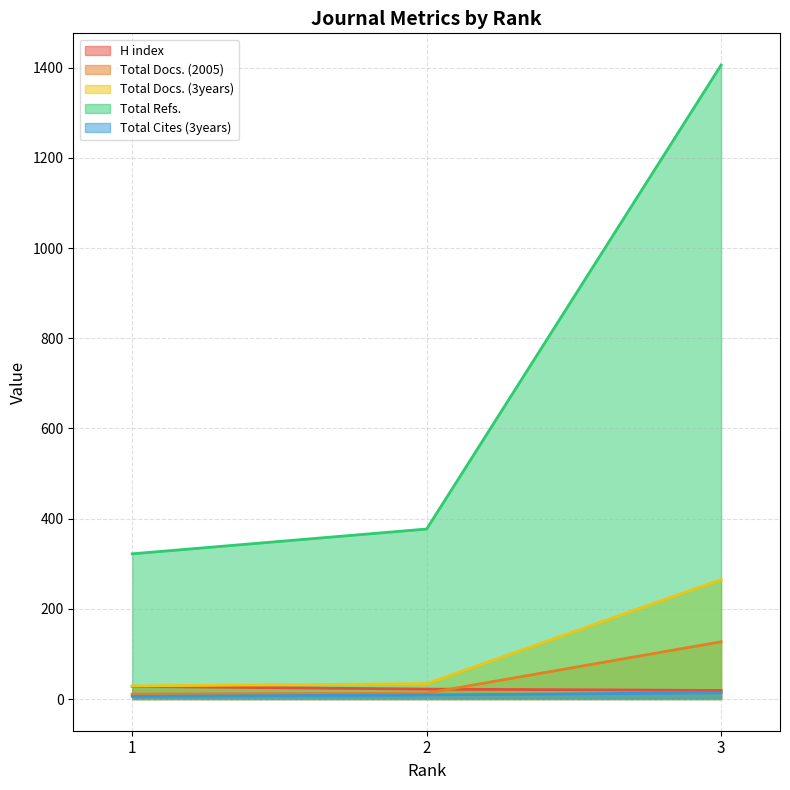

Reading left to right, list all the values displayed in this chart.

H index: 28	22	19
Total Docs. (2005): 11	13	127
Total Docs. (3years): 29	34	265
Total Refs.: 322	377	1406
Total Cites (3years): 6	9	14